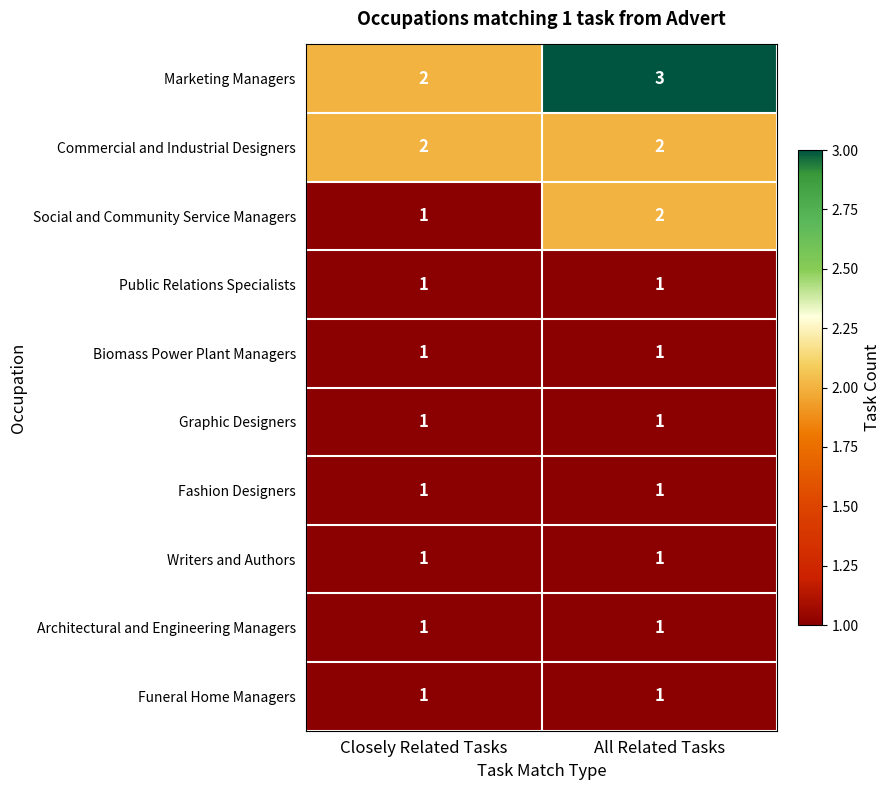

Reading left to right, what are all the values shown in this chart?

Marketing Managers: Closely Related Tasks=2	All Related Tasks=3
Commercial and Industrial Designers: Closely Related Tasks=2	All Related Tasks=2
Social and Community Service Managers: Closely Related Tasks=1	All Related Tasks=2
Public Relations Specialists: Closely Related Tasks=1	All Related Tasks=1
Biomass Power Plant Managers: Closely Related Tasks=1	All Related Tasks=1
Graphic Designers: Closely Related Tasks=1	All Related Tasks=1
Fashion Designers: Closely Related Tasks=1	All Related Tasks=1
Writers and Authors: Closely Related Tasks=1	All Related Tasks=1
Architectural and Engineering Managers: Closely Related Tasks=1	All Related Tasks=1
Funeral Home Managers: Closely Related Tasks=1	All Related Tasks=1